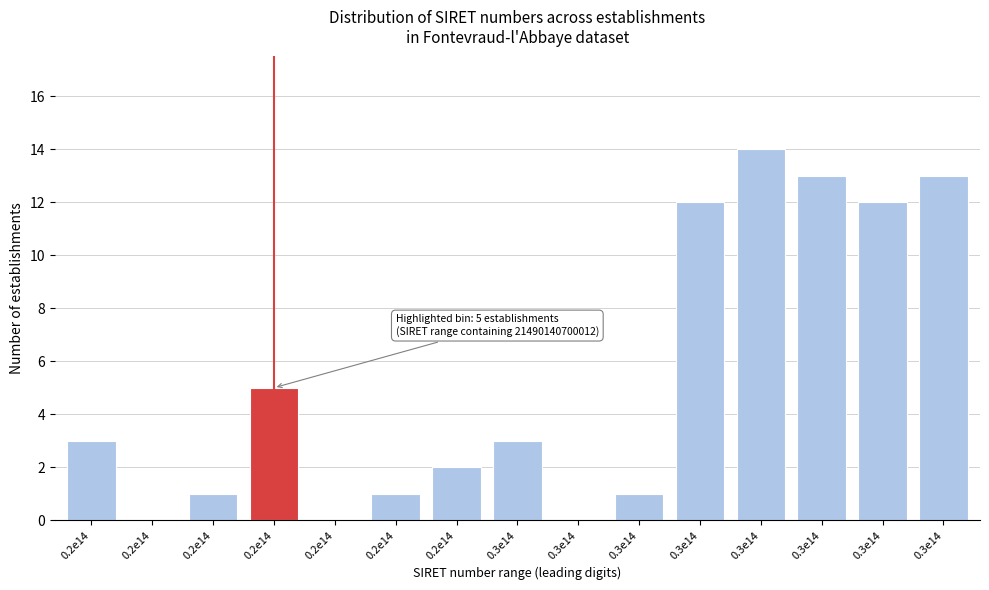

How many categories are shown in the chart?

15